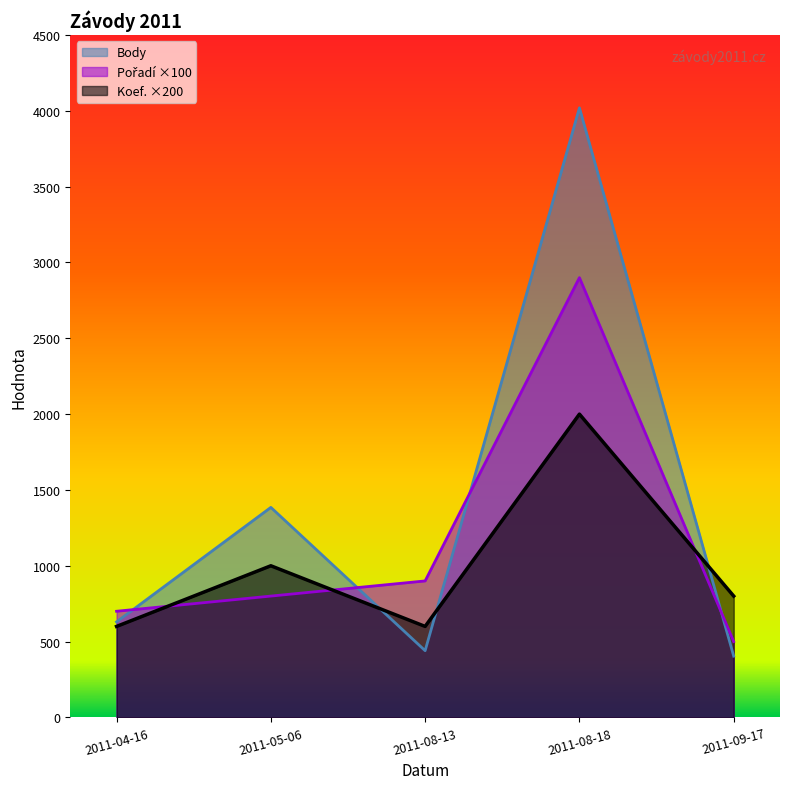

Which series has the widest spread of values?

Body